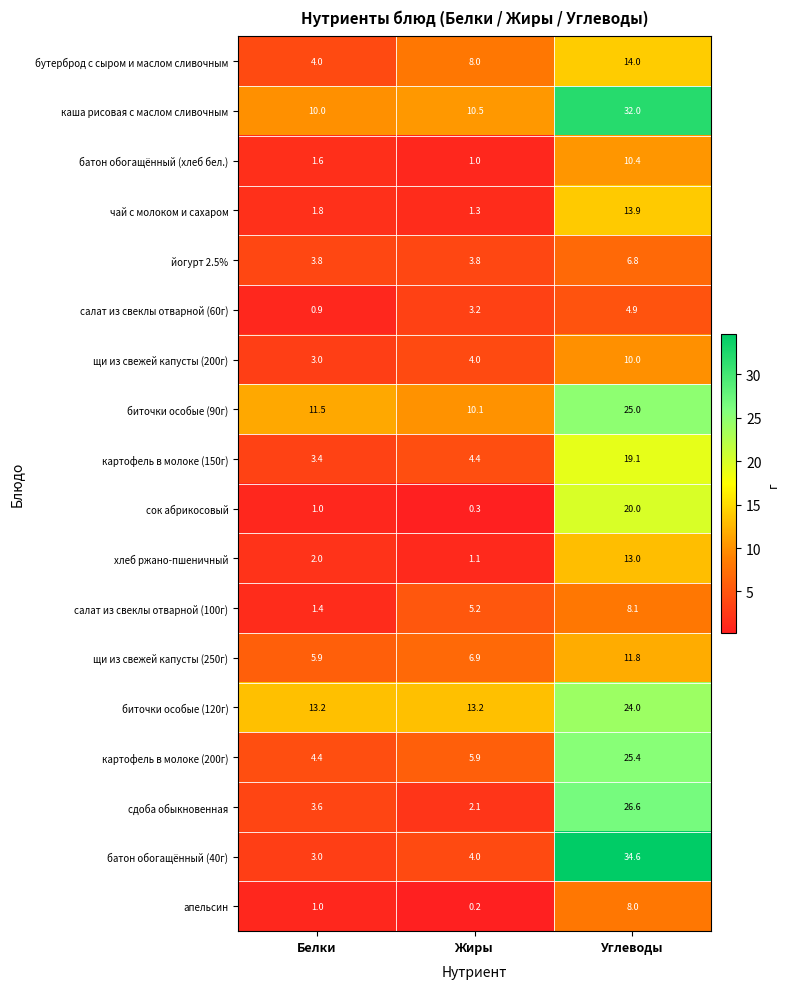

At Углеводы, list the series in order from largest to smallest.

батон обогащённый (40г), каша рисовая с маслом сливочным, сдоба обыкновенная, картофель в молоке (200г), биточки особые (90г), биточки особые (120г), сок абрикосовый, картофель в молоке (150г), бутерброд с сыром и маслом сливочным, чай с молоком и сахаром, хлеб ржано-пшеничный, щи из свежей капусты (250г), батон обогащённый (хлеб бел.), щи из свежей капусты (200г), салат из свеклы отварной (100г), апельсин, йогурт 2.5%, салат из свеклы отварной (60г)